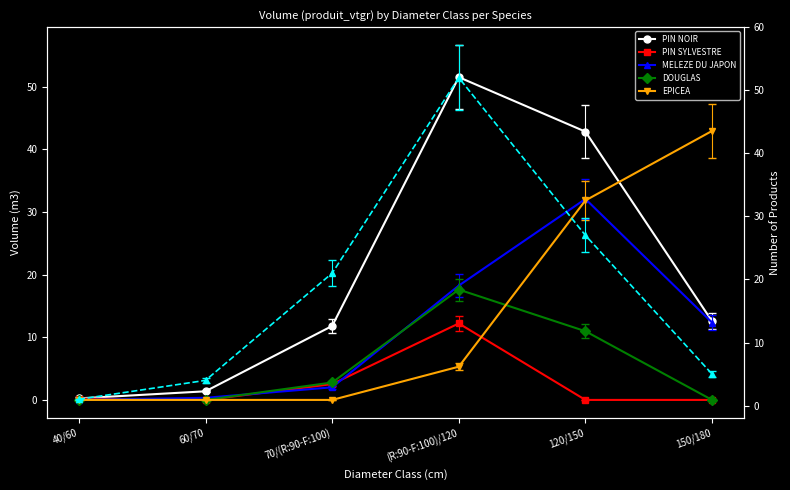

What is the sum of all PIN NOIR (nbre) values?

110.0